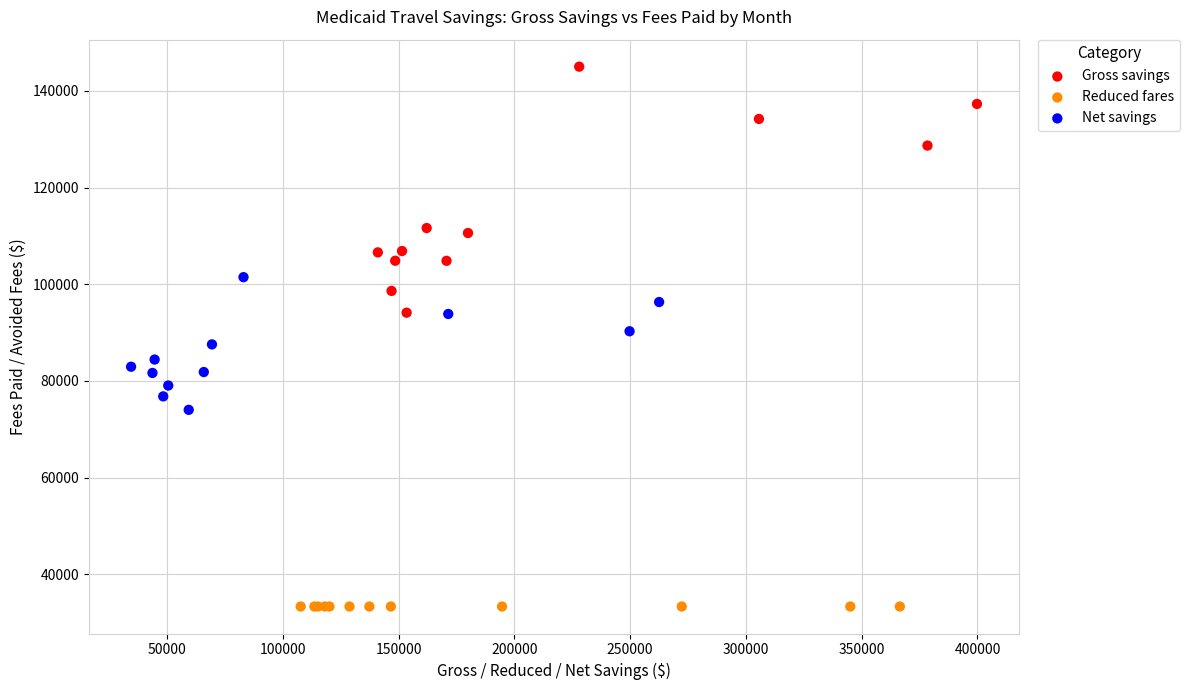

Which series has the widest spread of Y values?

Gross savings